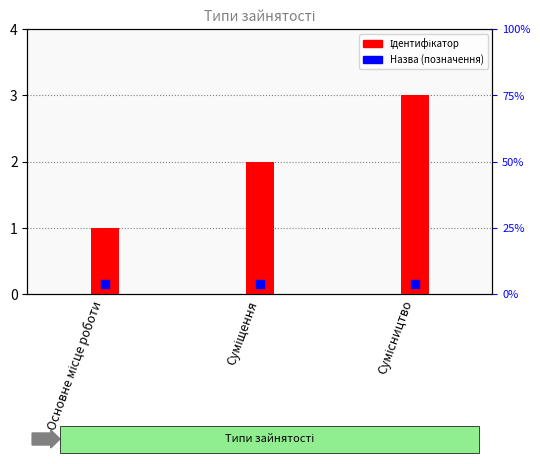

What is the change in value from Основне місце роботи to Сумісництво?

+2